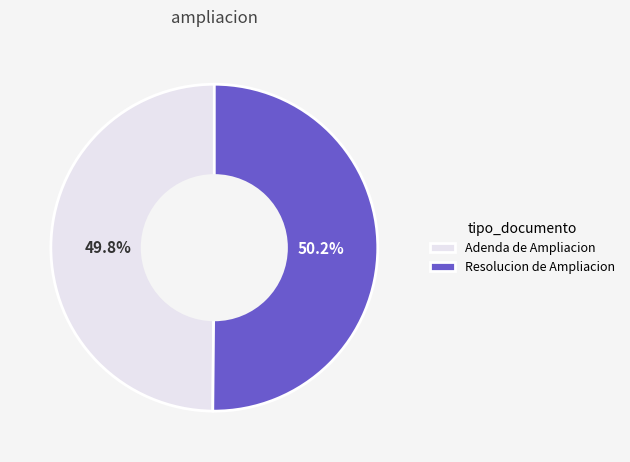

To the nearest percent, what is the combined percentage of Resolucion de Ampliacion and Adenda de Ampliacion?

100%